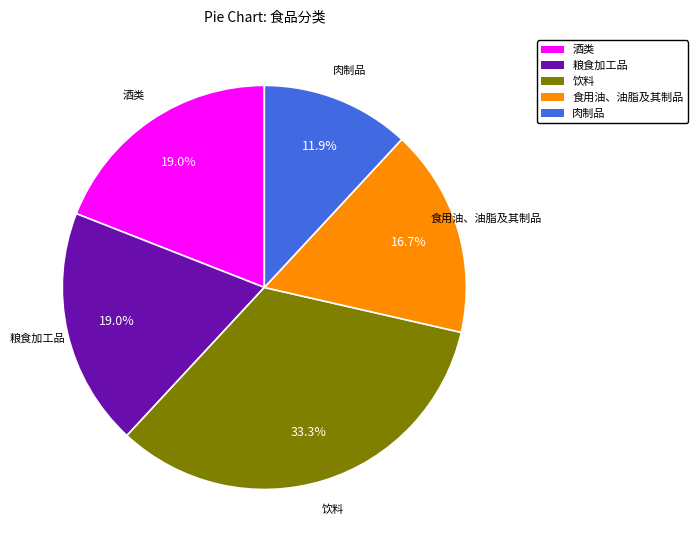

Does any single category account for the majority?

No